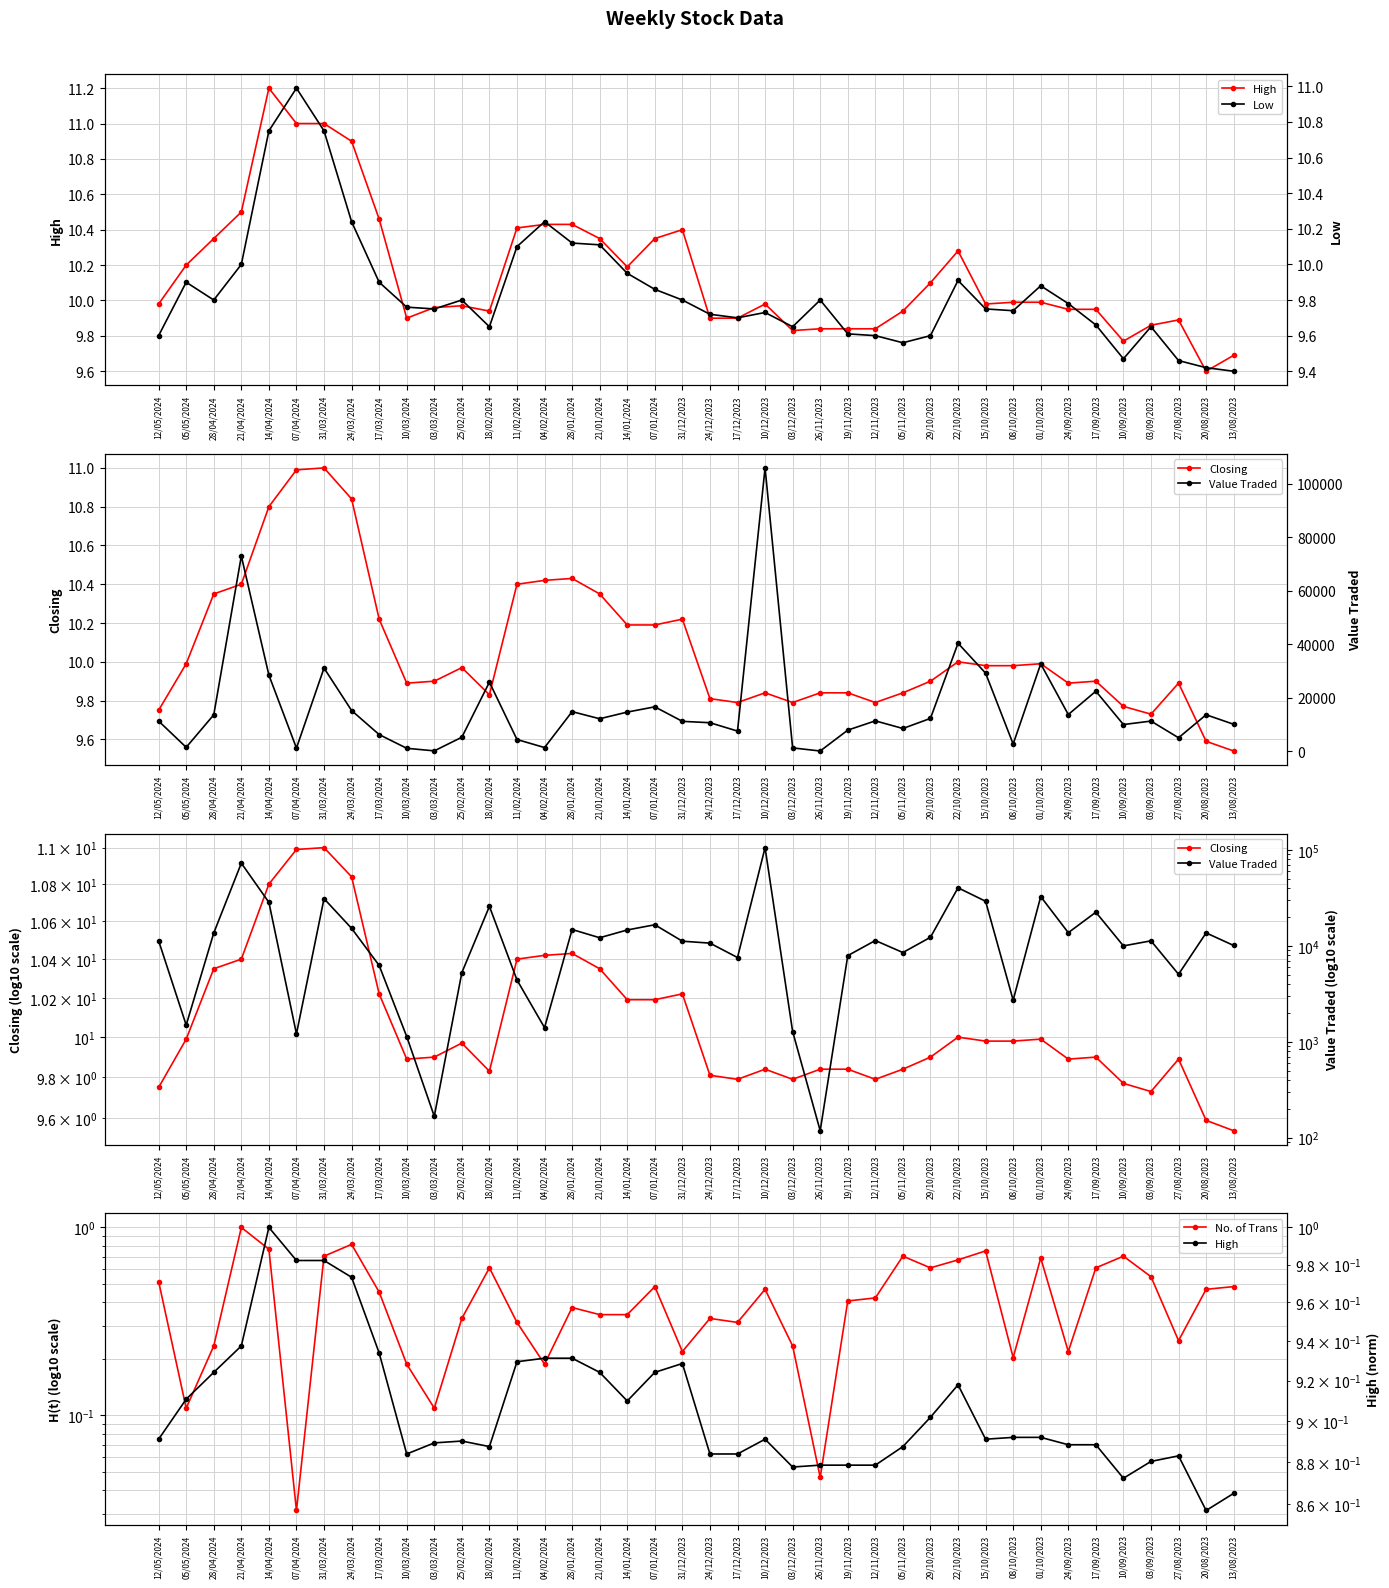

Is it true that Closing equals 16.3 at 28/04/2024?

False